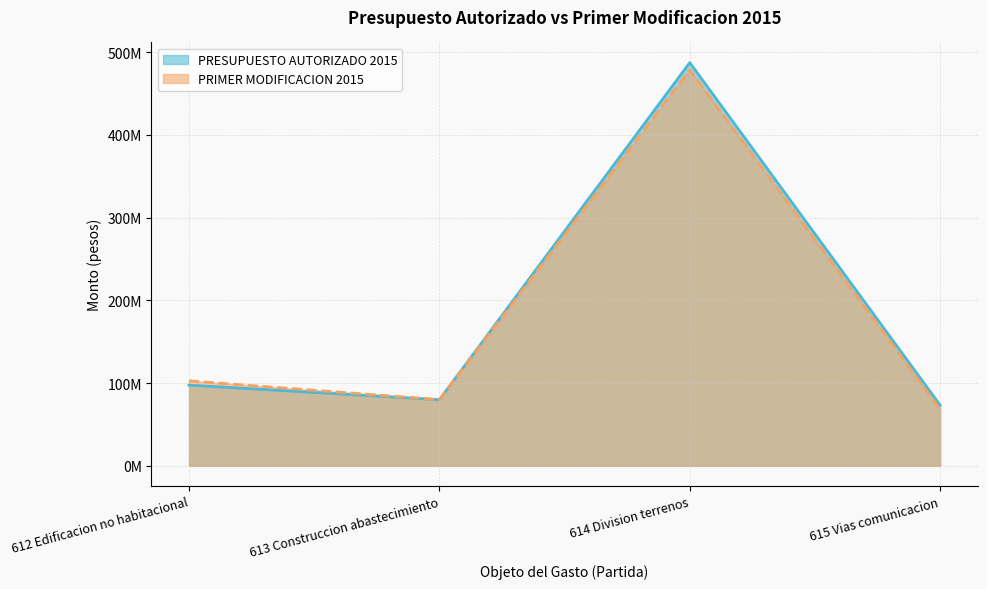

Does the chart display data point markers on the line(s)?

No